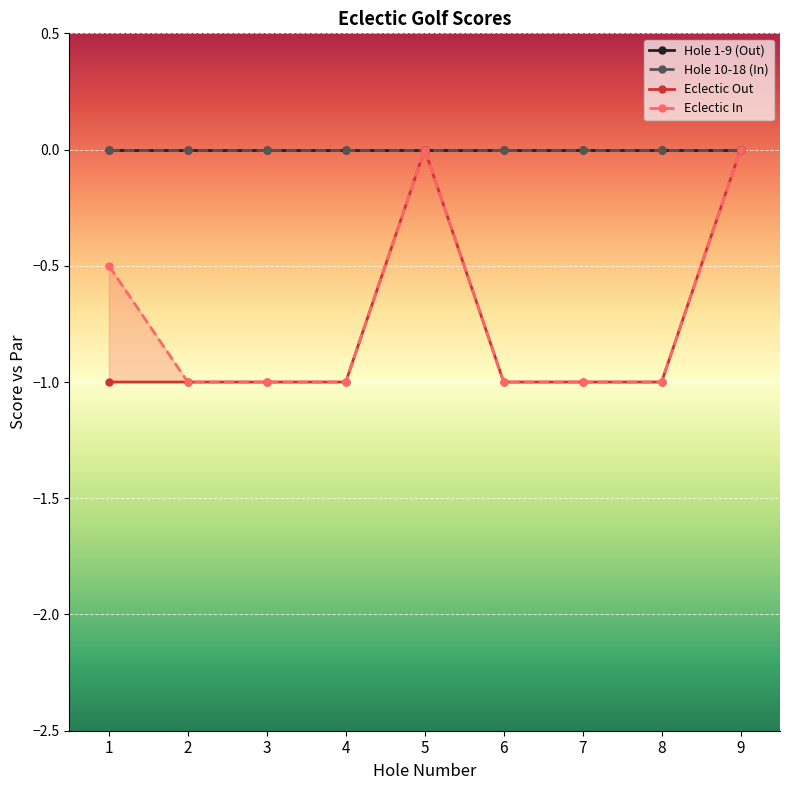

Reading left to right, transcribe all the data shown in this chart.

Hole 1-9 (Out): 0.0	0.0	0.0	0.0	0.0	0.0	0.0	0.0	0.0
Hole 10-18 (In): 0.0	0.0	0.0	0.0	0.0	0.0	0.0	0.0	0.0
Eclectic Out: -1.0	-1.0	-1.0	-1.0	0.0	-1.0	-1.0	-1.0	0.0
Eclectic In: -0.5	-1.0	-1.0	-1.0	0.0	-1.0	-1.0	-1.0	0.0